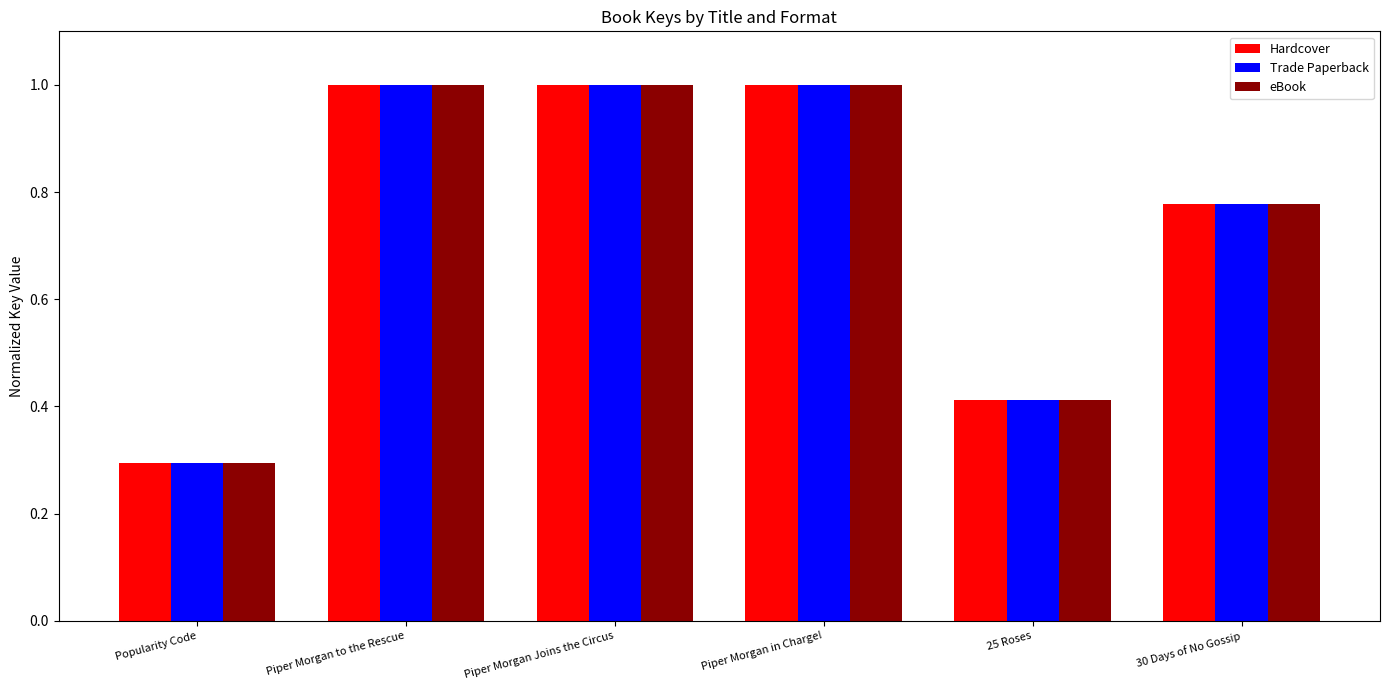

True or false: eBook has a value of 1.4 at 30 Days of No Gossip.

False